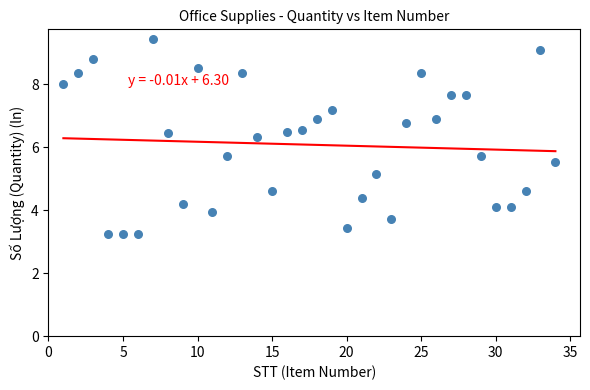

What is the range of Y values (max minus min)?

6.2